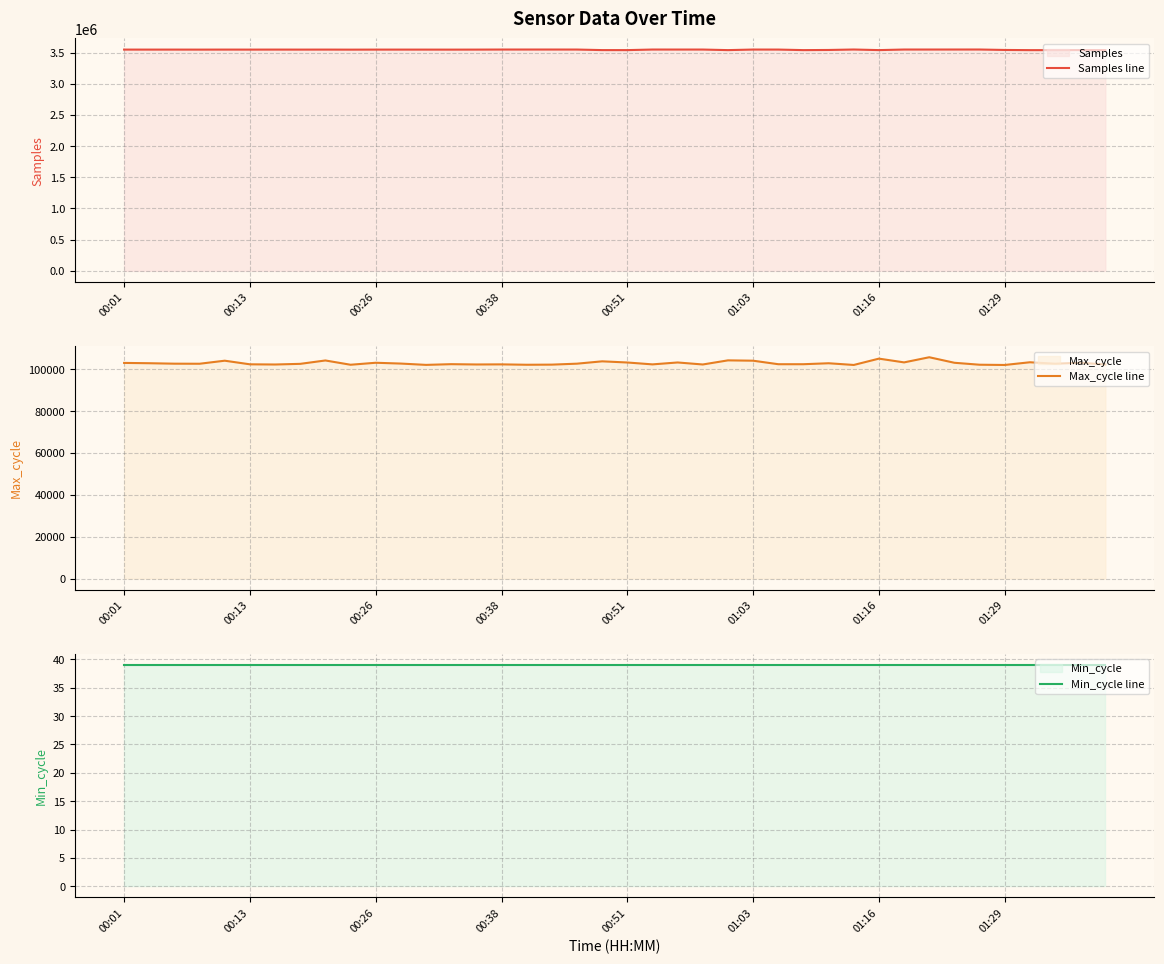

How many lines are shown in the chart?

3